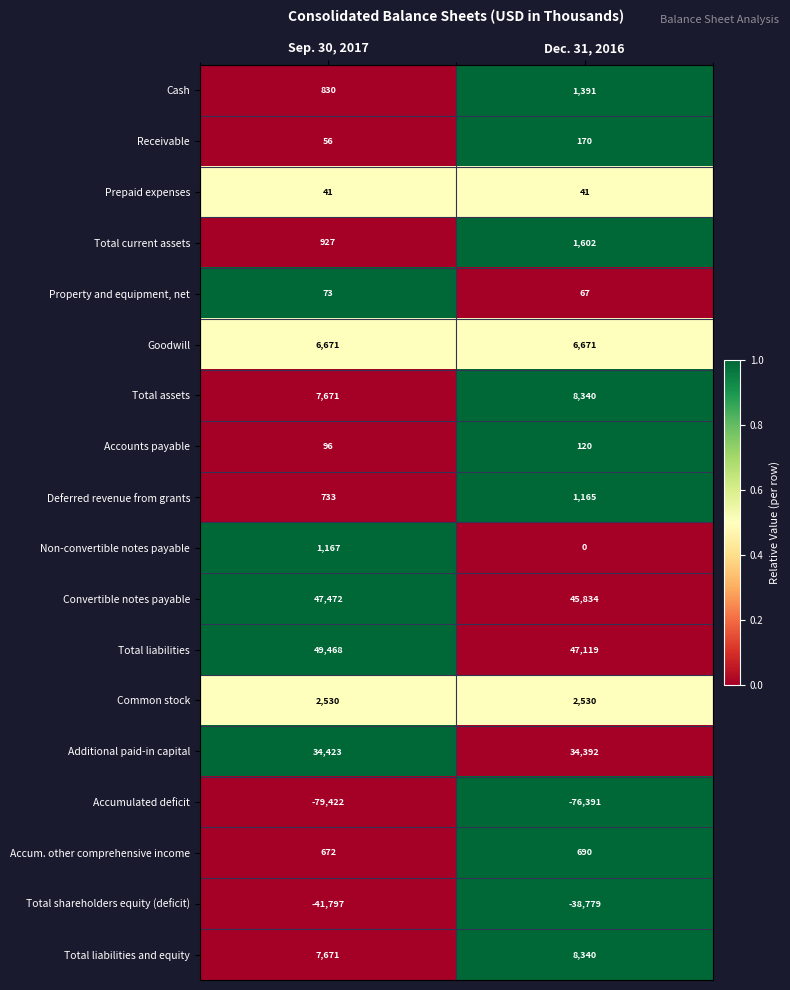

What is the sum of the Non-convertible notes payable values at Sep. 30, 2017 and Dec. 31, 2016?

1167